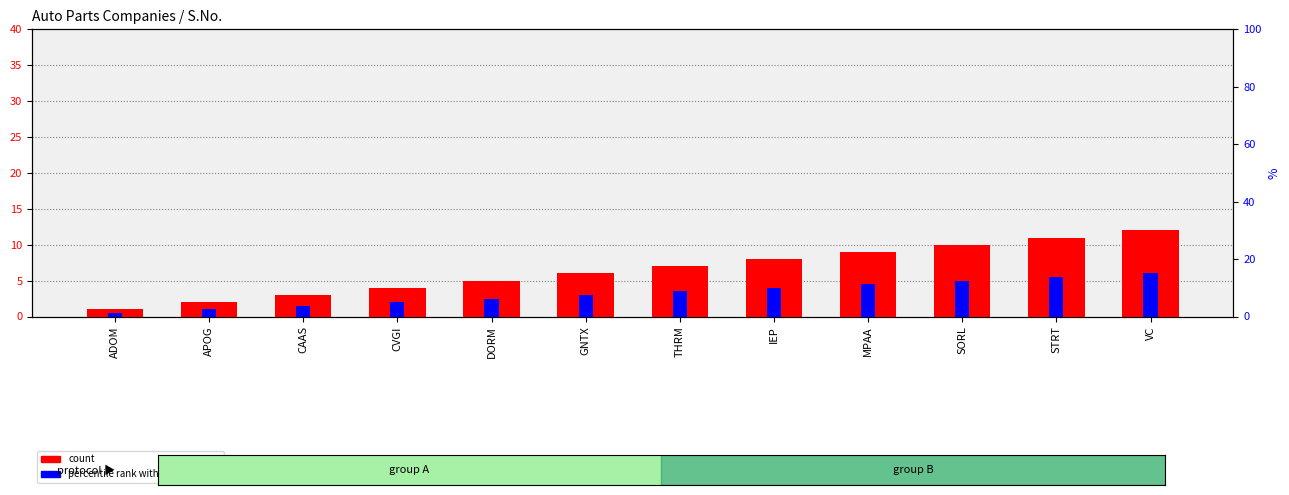

True or false: count has a value of 18.7 at STRT.

False